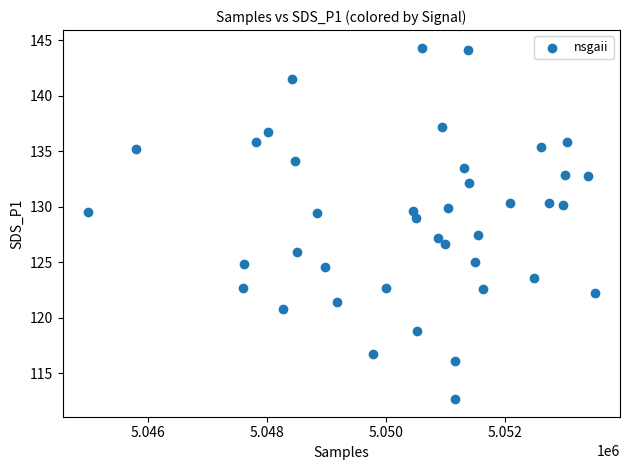

What is the range of Y values (max minus min)?

31.7